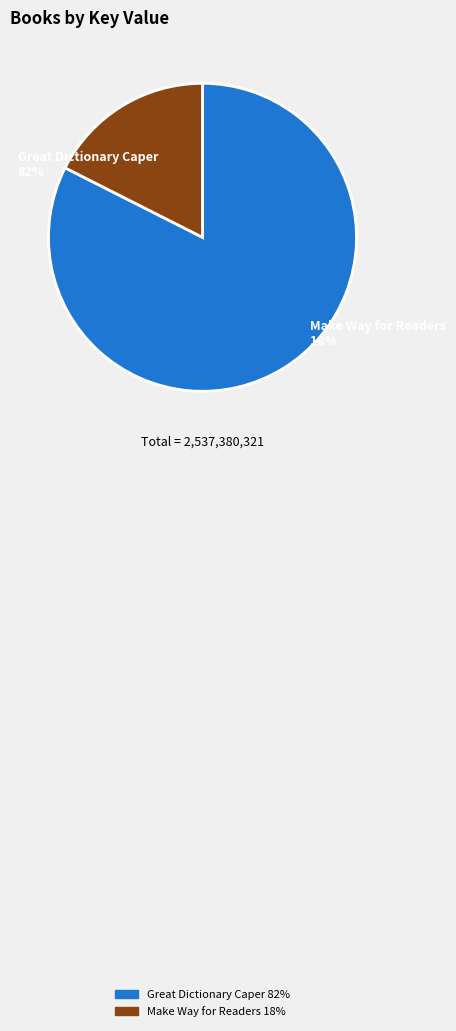

Rank the categories by value from lowest to highest.

Make Way for Readers, Great Dictionary Caper